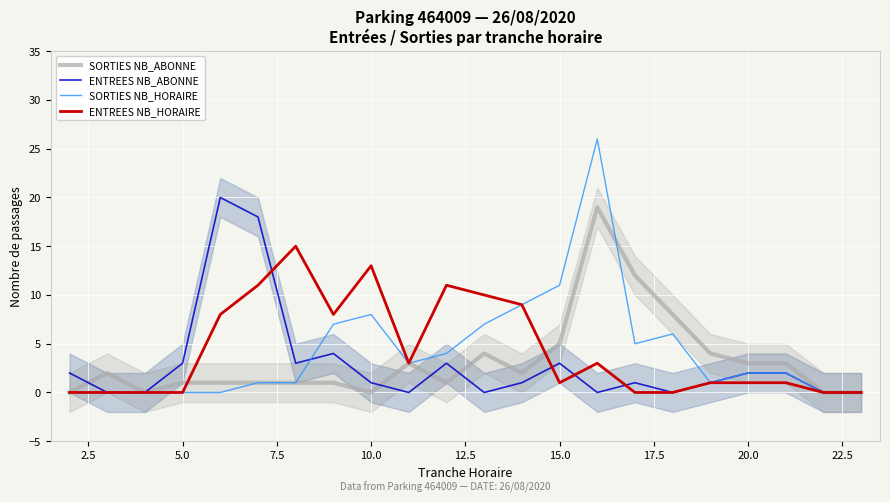

True or false: ENTREES NB_HORAIRE has more than 2 points higher than both neighbors.

True